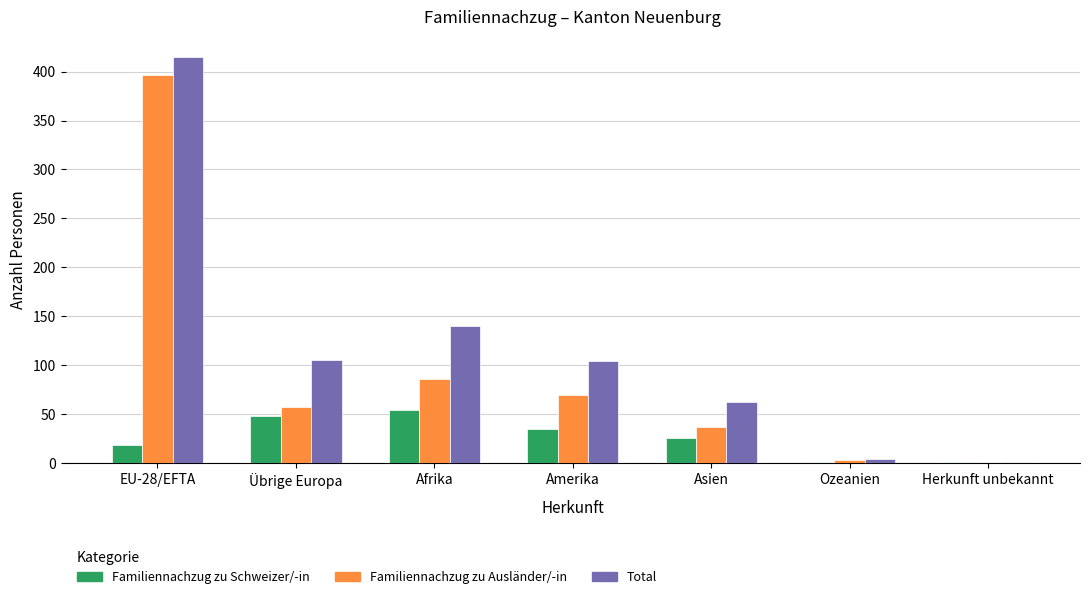

What is the sum of all Familiennachzug zu Ausländer/-in values?

649